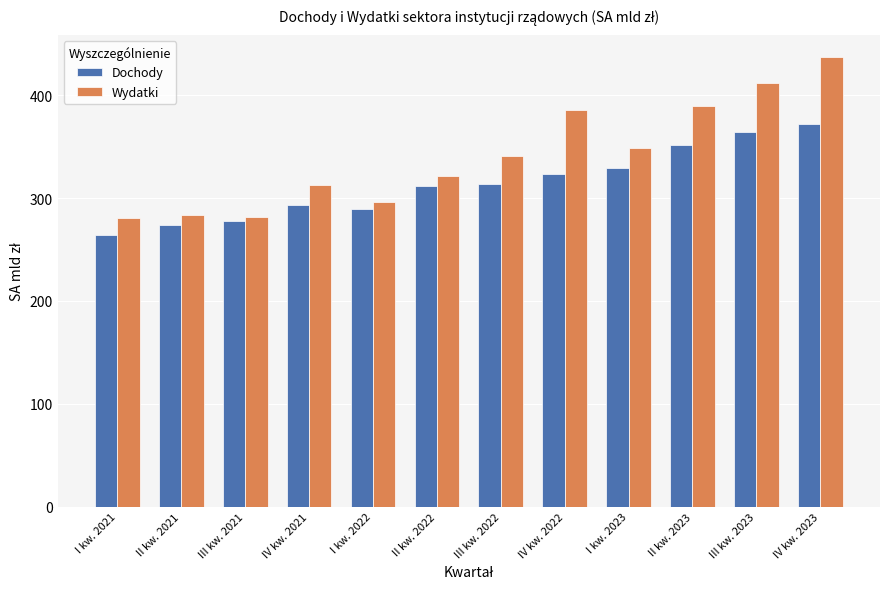

At which category is the sum across all series the highest?

IV kw. 2023